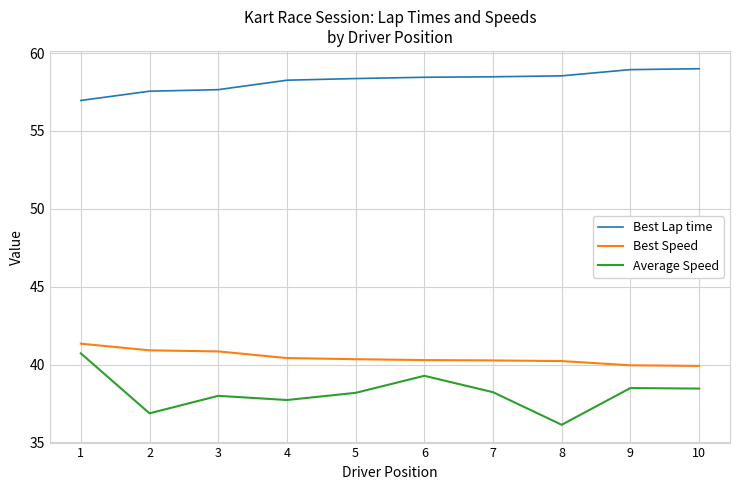

What is the spread (max minus min) of values at 4?

20.5